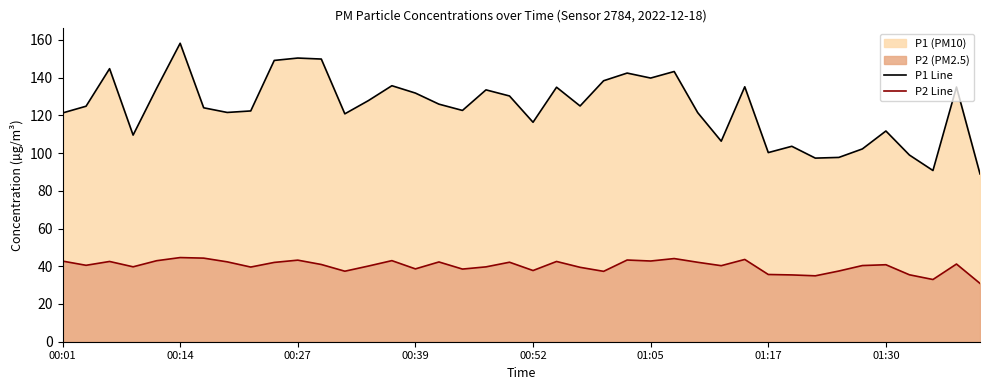

True or false: P2 Line and P1 Line intersect in this chart.

False